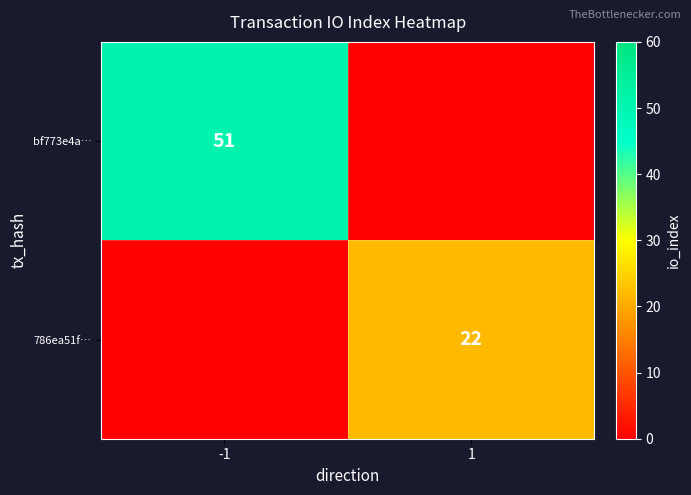

Is the value of 786ea51f… at 1 greater than the value of bf773e4a… at -1?

No